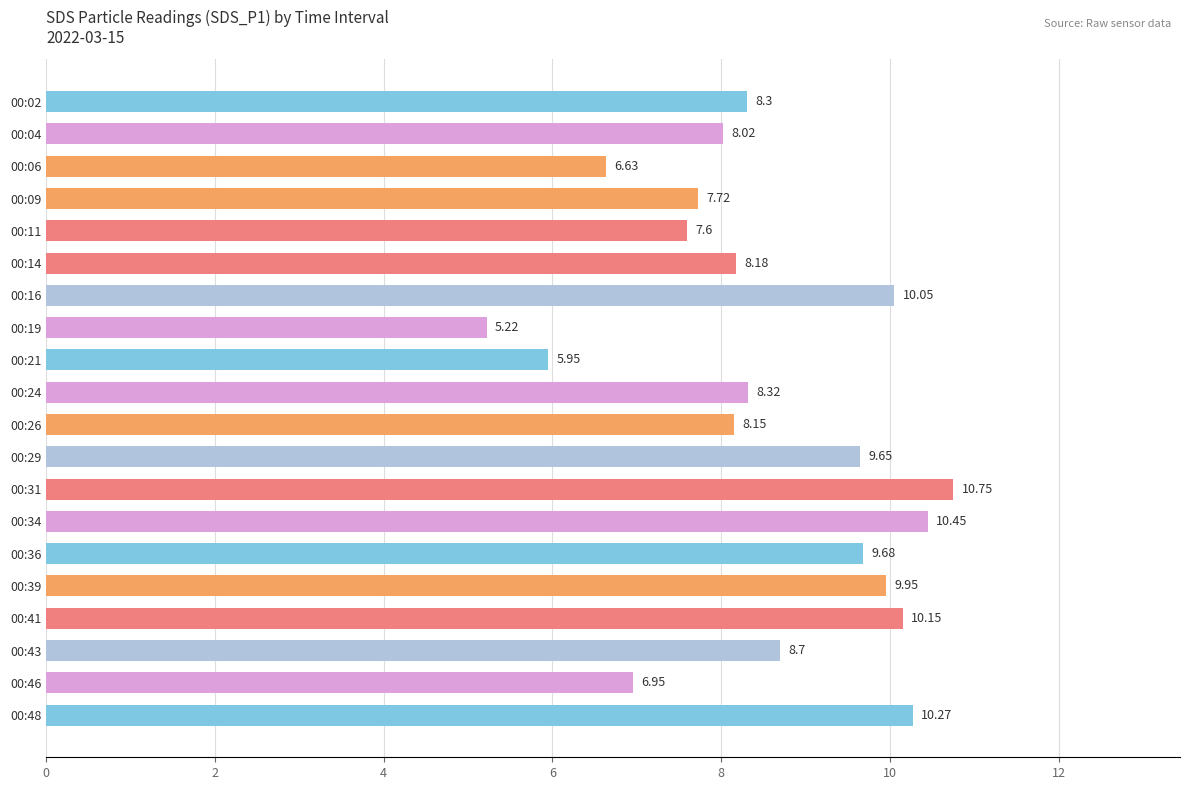

Rank the categories by value from lowest to highest.

00:19, 00:21, 00:06, 00:46, 00:11, 00:09, 00:04, 00:26, 00:14, 00:02, 00:24, 00:43, 00:29, 00:36, 00:39, 00:16, 00:41, 00:48, 00:34, 00:31